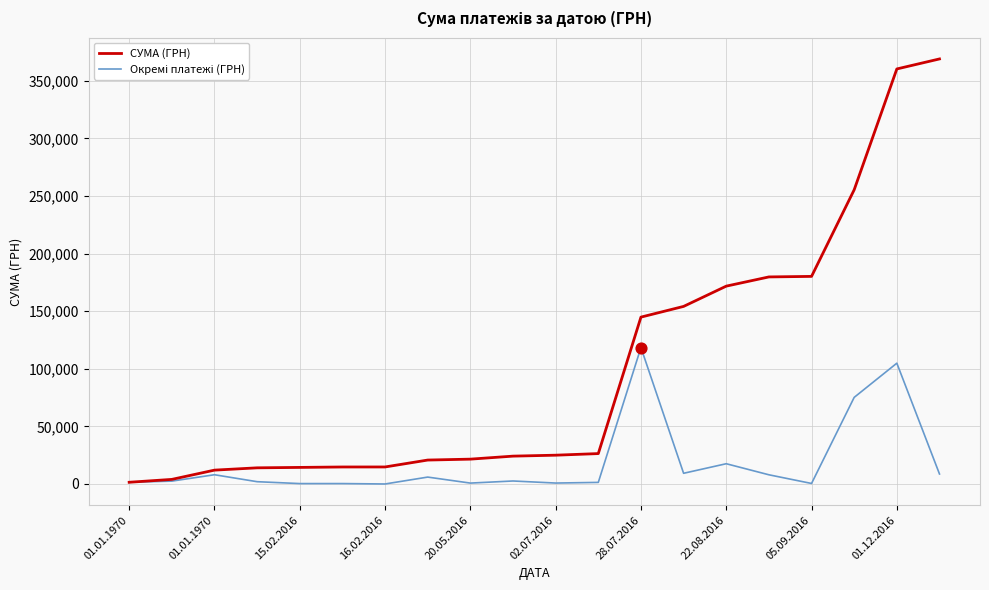

Which series has the largest total across all categories?

СУМА (ГРН)